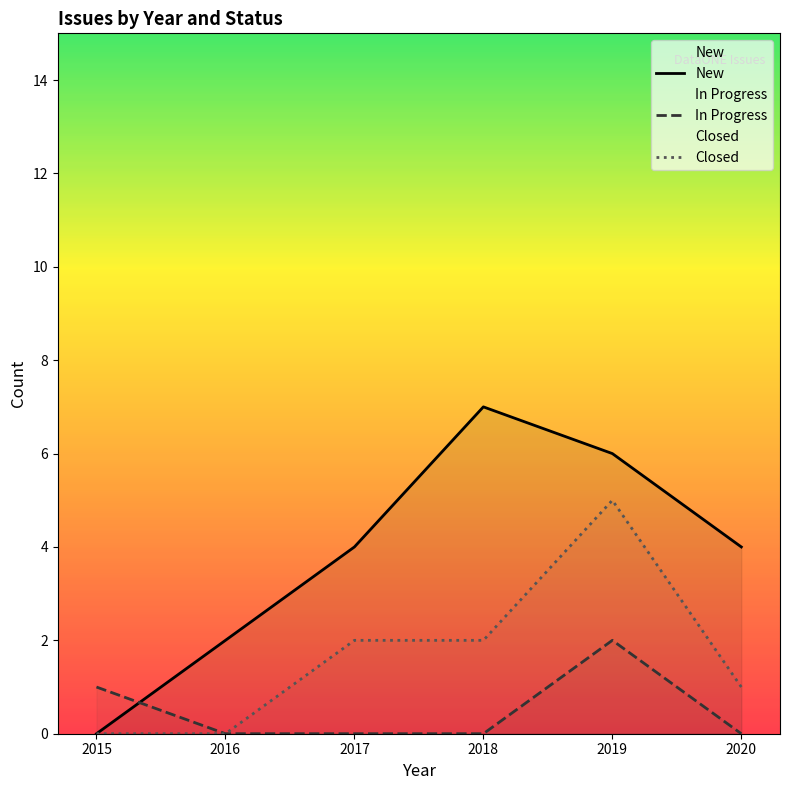

At which category does In Progress reach its first local peak?

2019